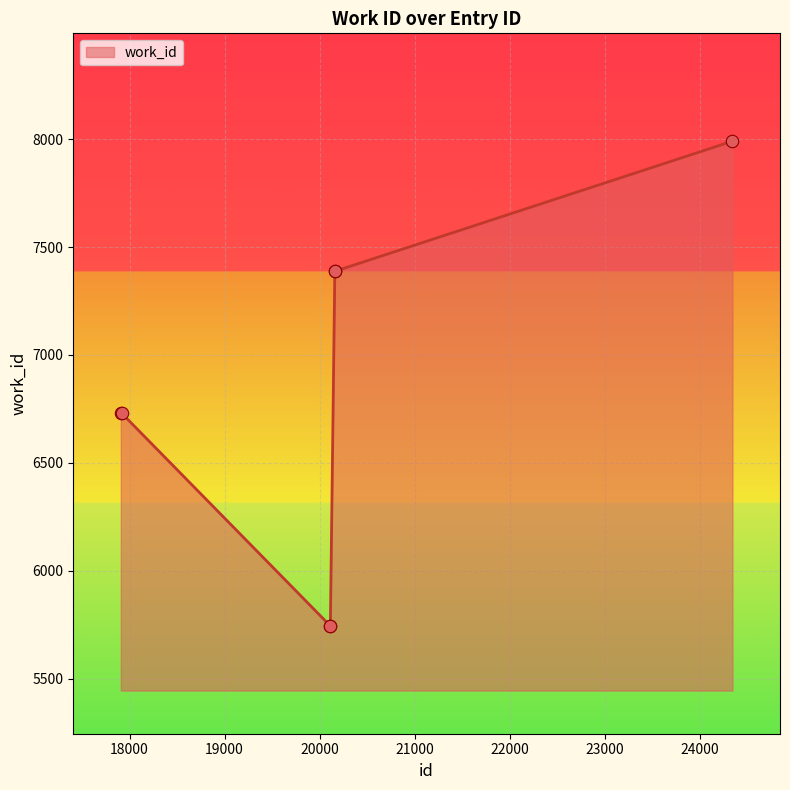

What is the difference between the second highest and minimum values?

1644